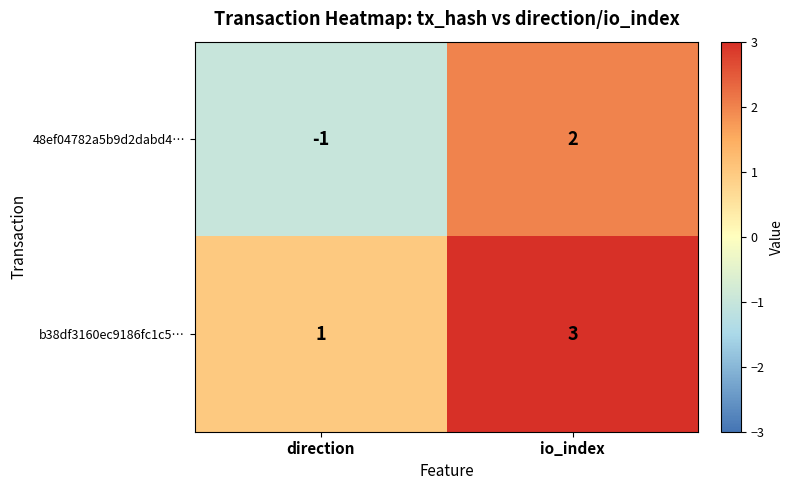

Between direction and io_index, which series saw the biggest shift?

48ef04782a5b9d2dabd4…